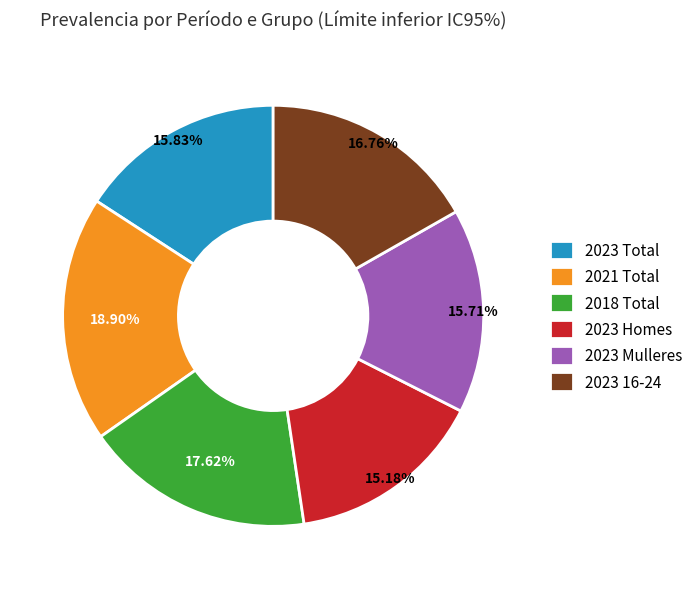

To the nearest percent, what is the average slice percentage?

17%